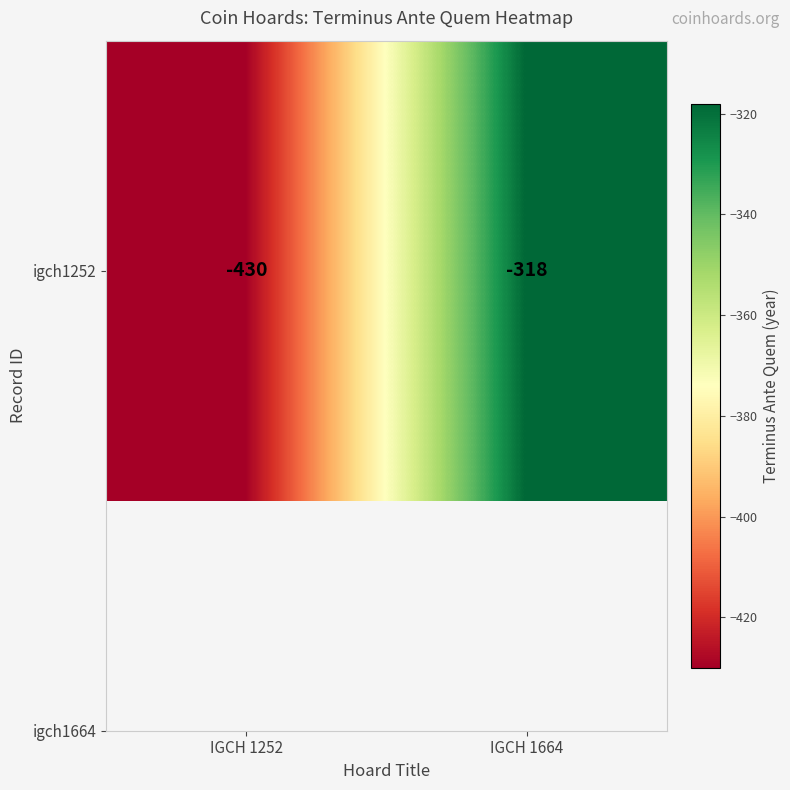

What is the difference between the values at IGCH 1664 and IGCH 1252?

112